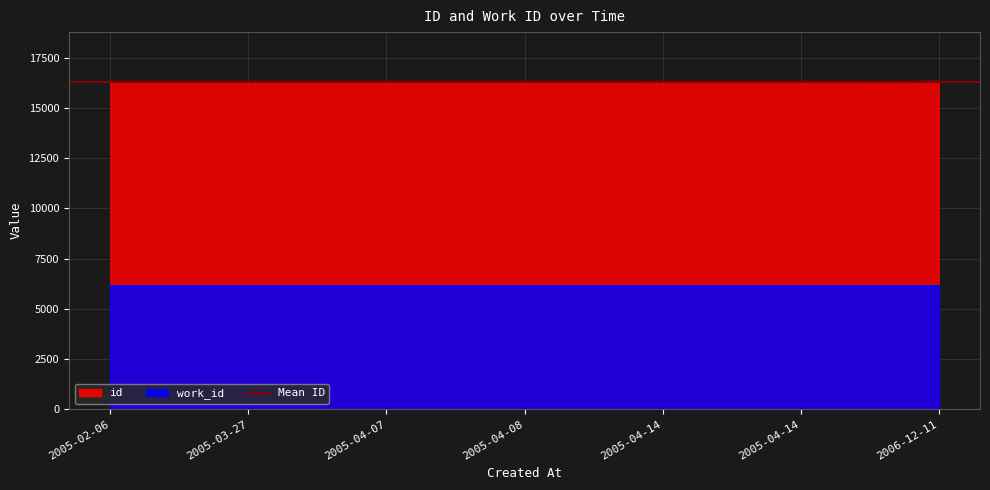

True or false: the data has more than 1 interior local peaks.

False